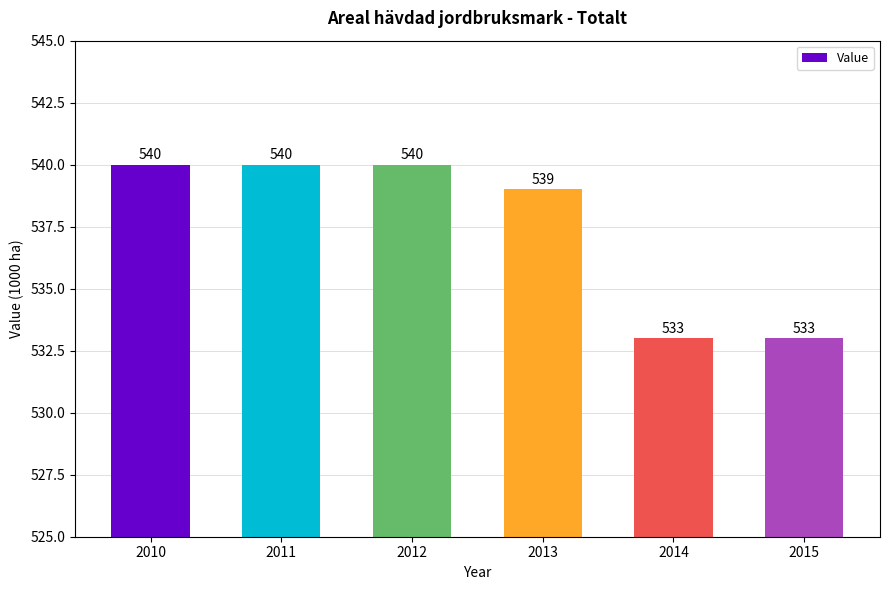

Reading right to left, transcribe all the data shown in this chart.

2015=533	2014=533	2013=539	2012=540	2011=540	2010=540